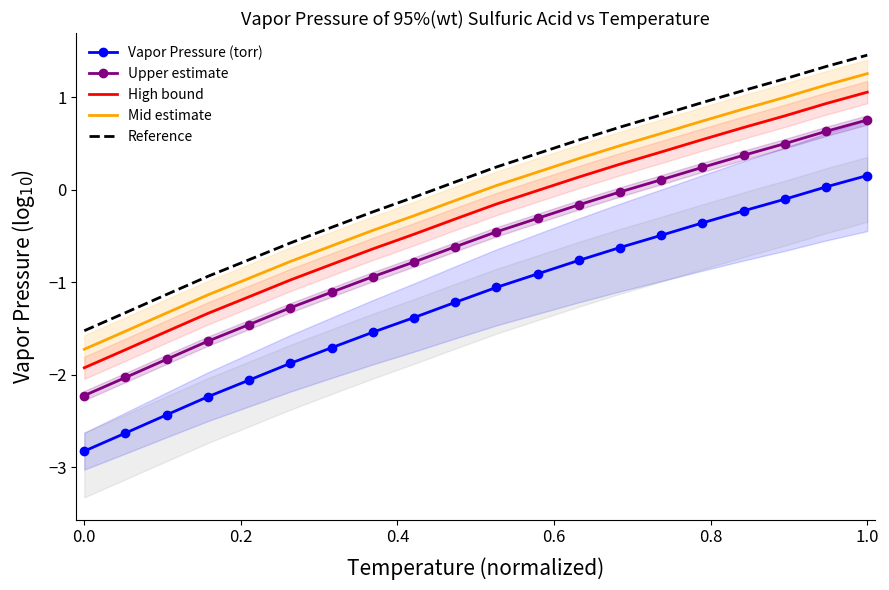

True or false: Upper estimate and Reference intersect in this chart.

False